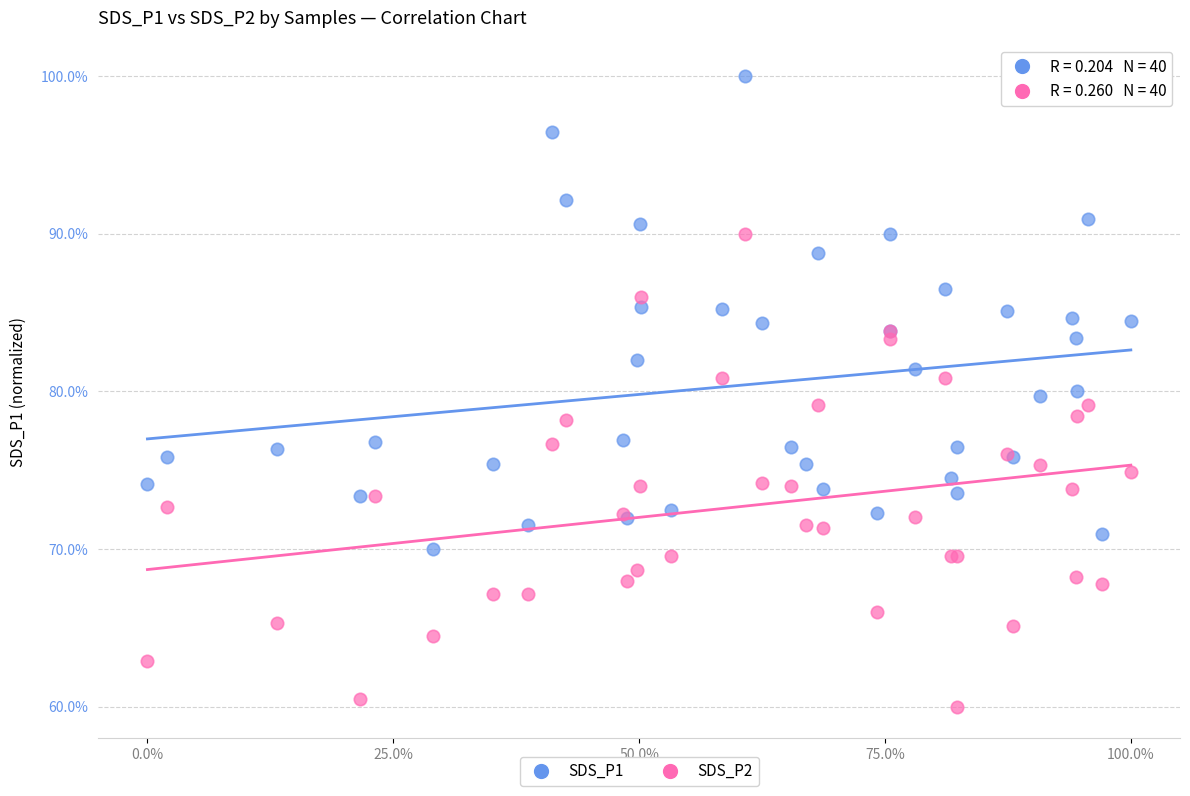

What are all the series names shown in the legend?

SDS_P1, SDS_P2